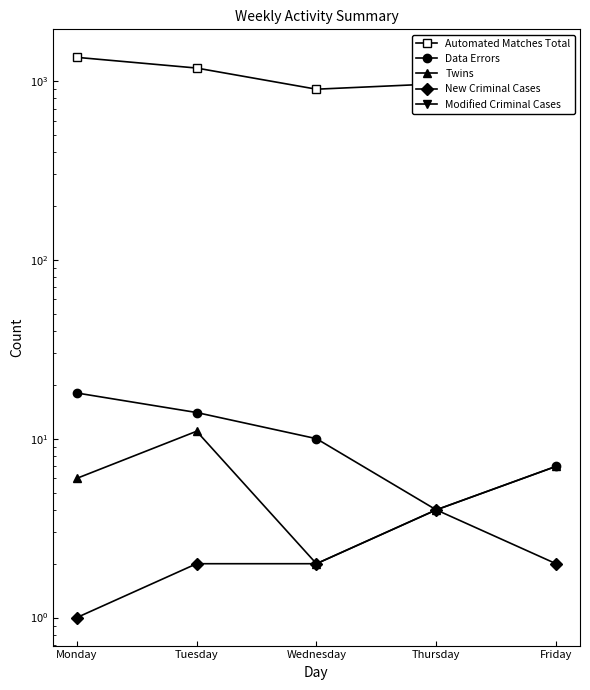

Which series has the largest total across all categories?

Automated Matches Total